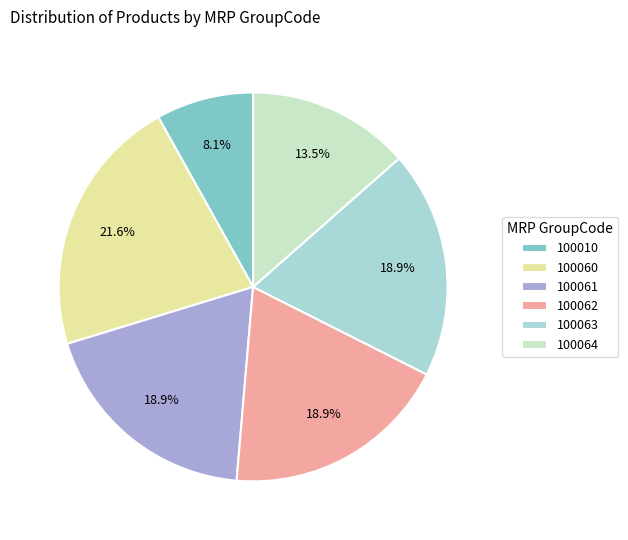

To the nearest percent, what portion does 100060 represent?

22%